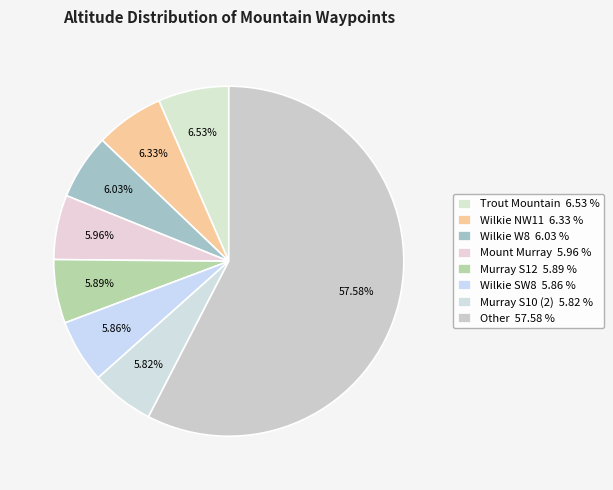

How many slices are in this pie chart?

8